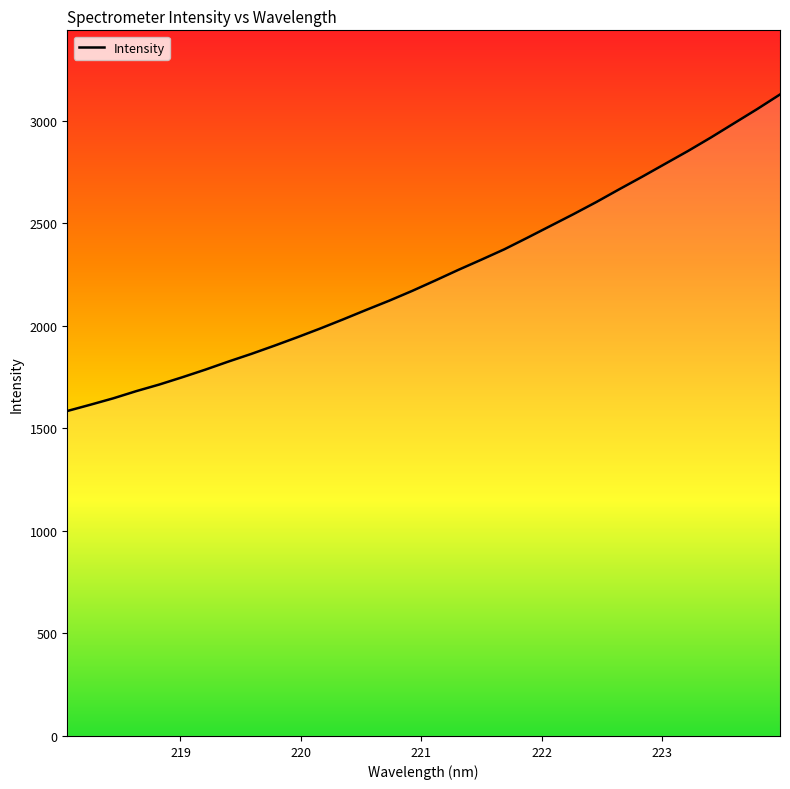

What is the smallest value displayed?

1584.3